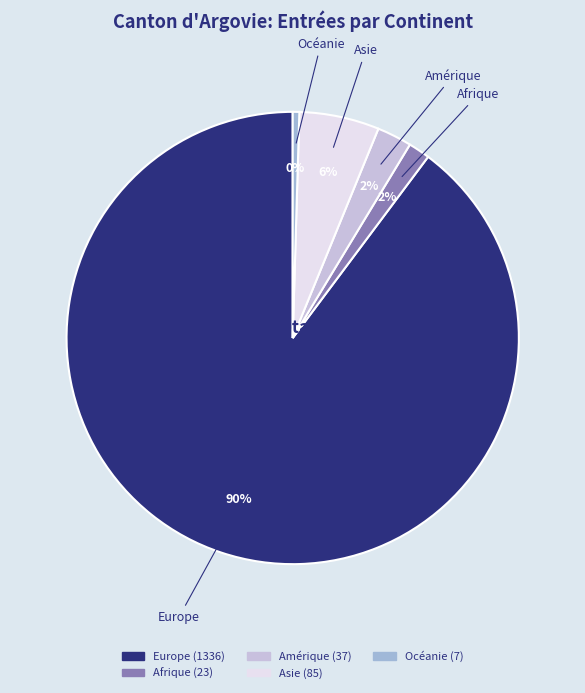

Approximately how many times larger is the value at Afrique compared to Océanie?

3.3